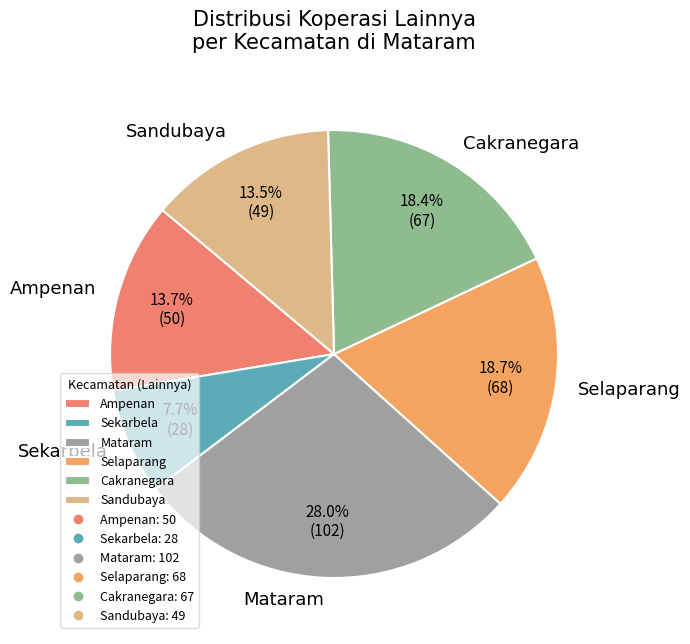

The Selaparang slice represents 9% of the pie. True or false?

False